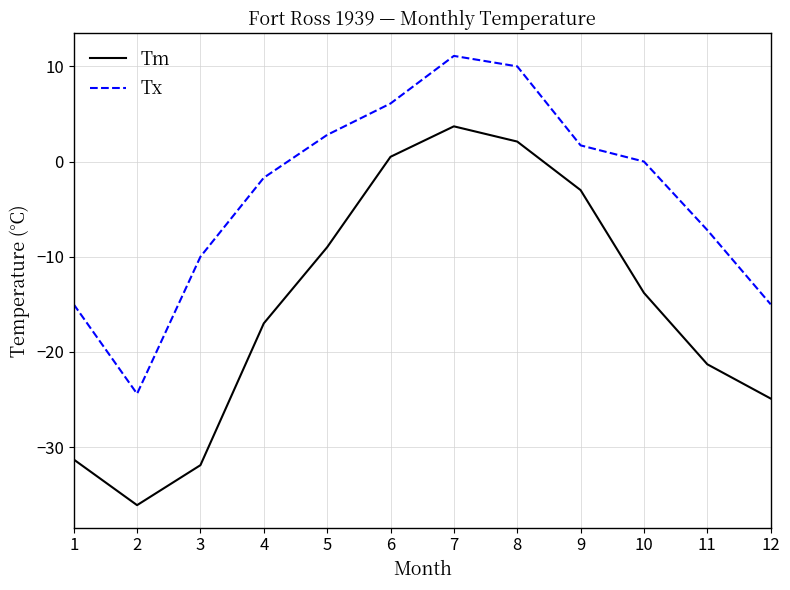

How many values in Tm are above zero?

3